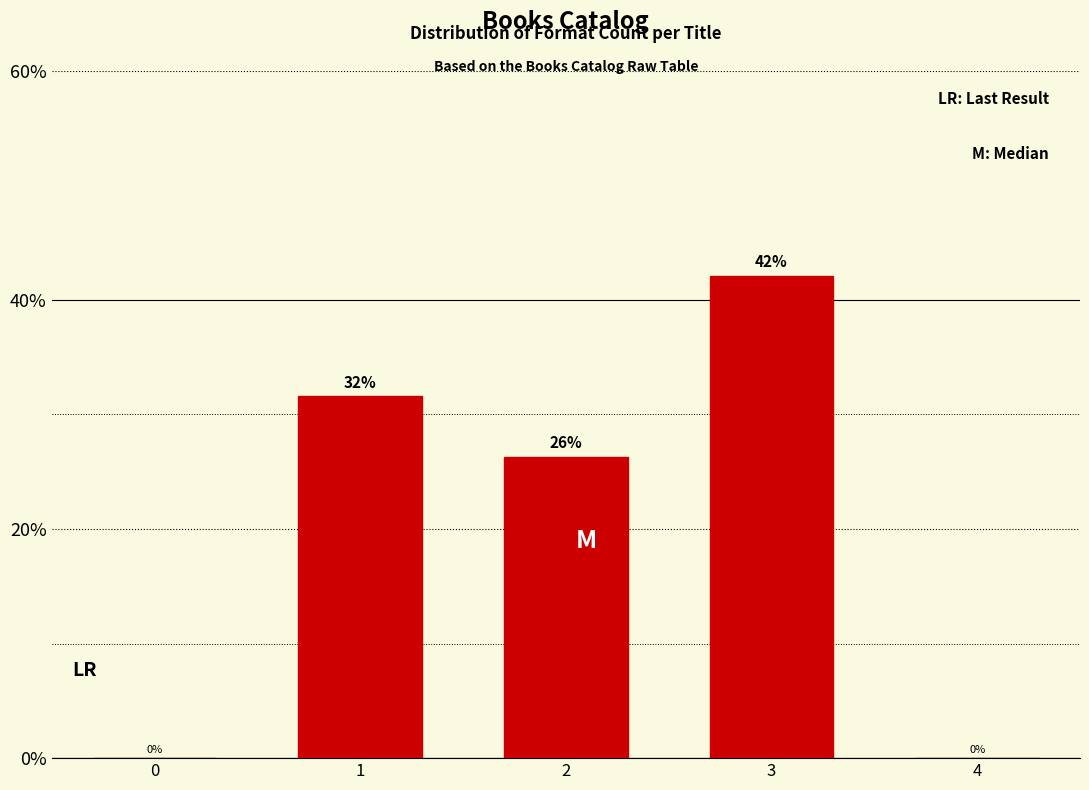

What is the ratio of the value at 3 to the value at 2?

1.6